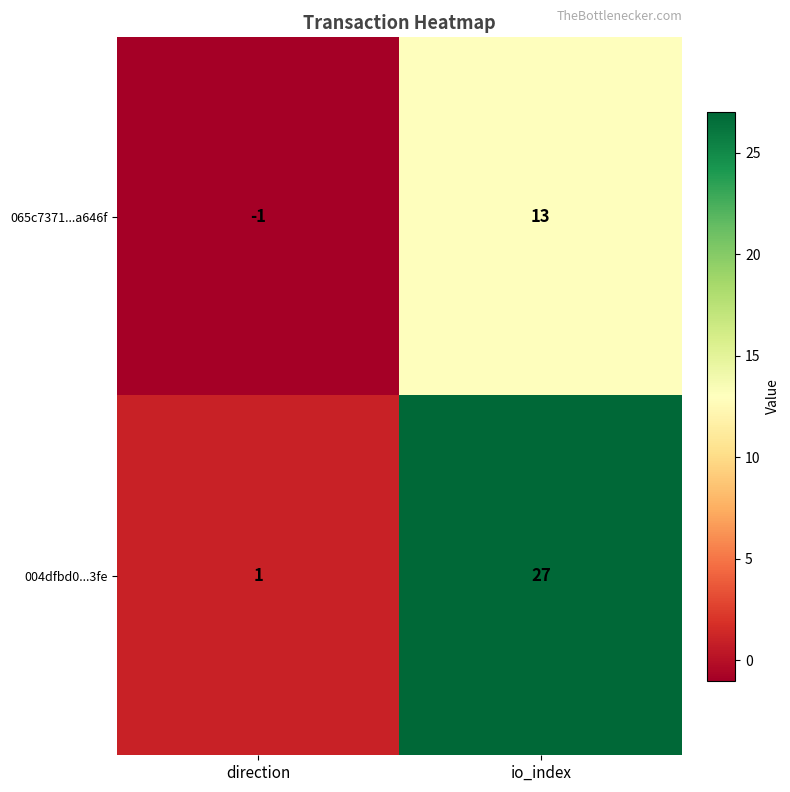

What is the sum of the 004dfbd0...3fe values at direction and io_index?

28